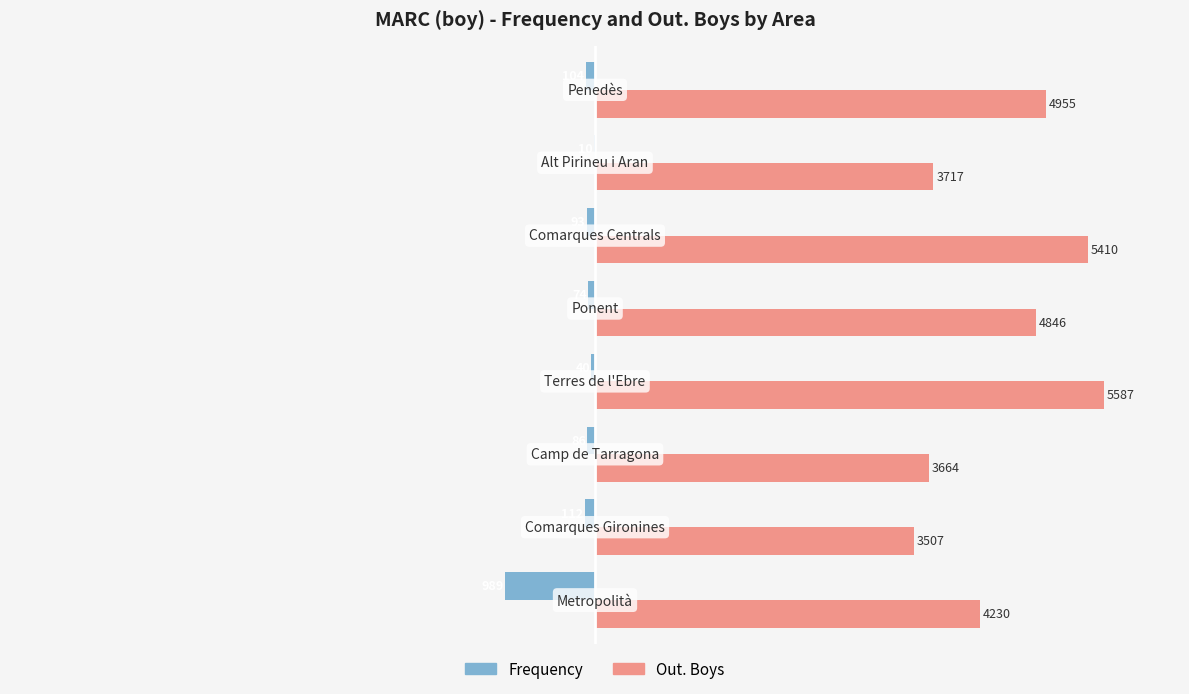

Which series has the largest total across all categories?

Out. Boys